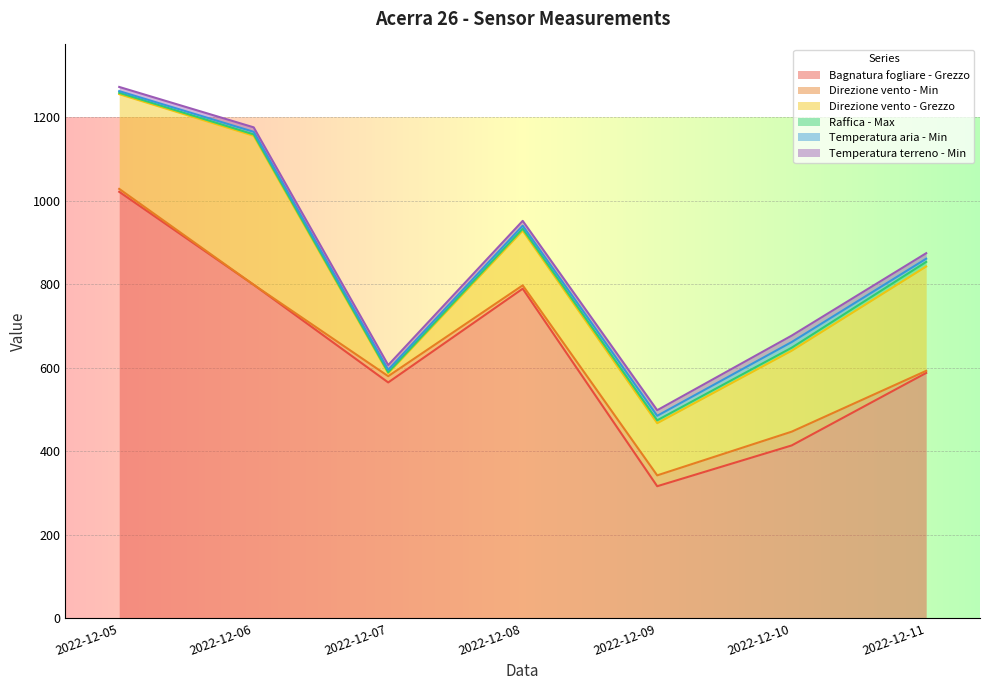

Is it true that Raffica - Max equals 7.1 at 2022-12-10?

True